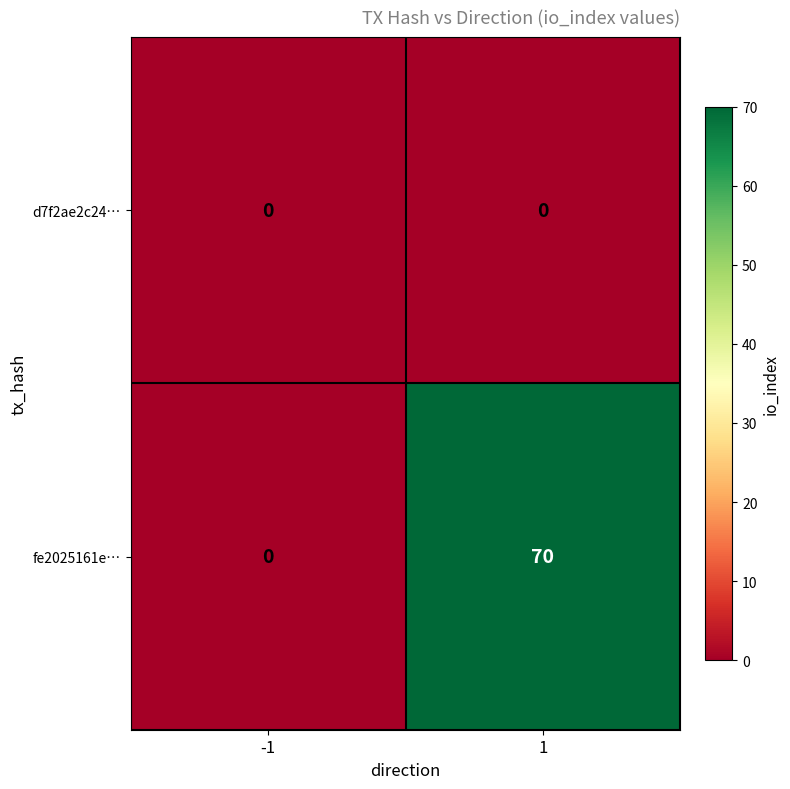

Between -1 and 1, which series saw the biggest shift?

fe2025161e…